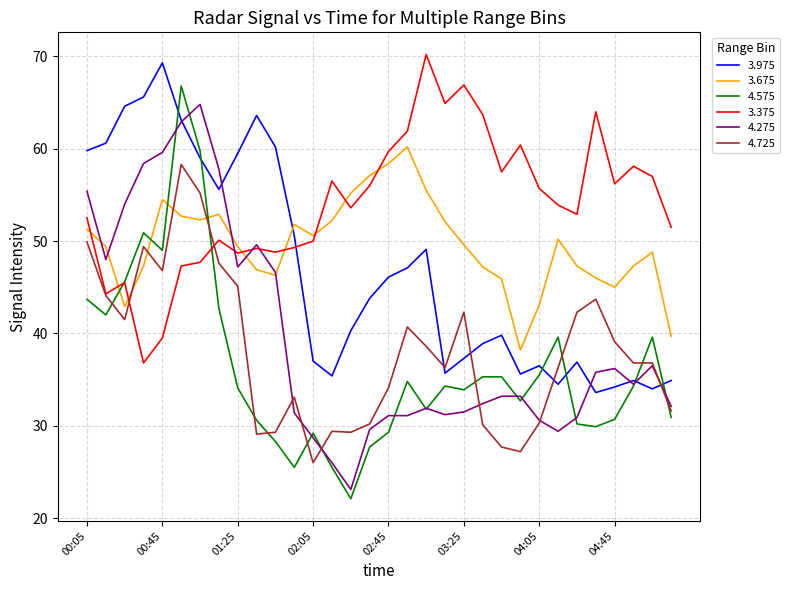

Rank the series by their maximum value, from lowest to highest.

4.725, 3.675, 4.275, 4.575, 3.975, 3.375